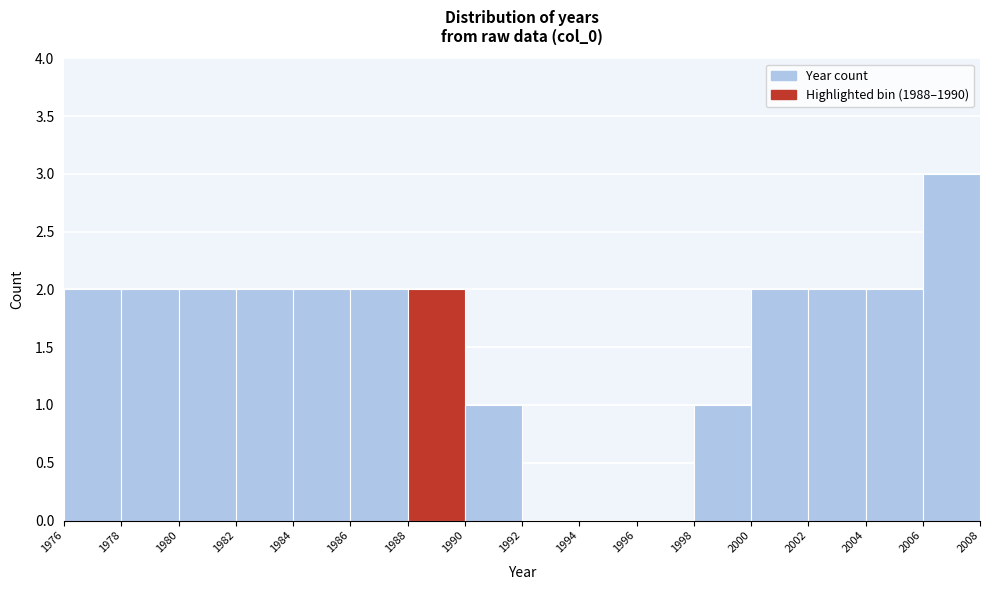

What is the height of the bar covering 1976 to 1978 on the x-axis? The values are not printed on the chart, so give them approximately, as read against the axis.

2